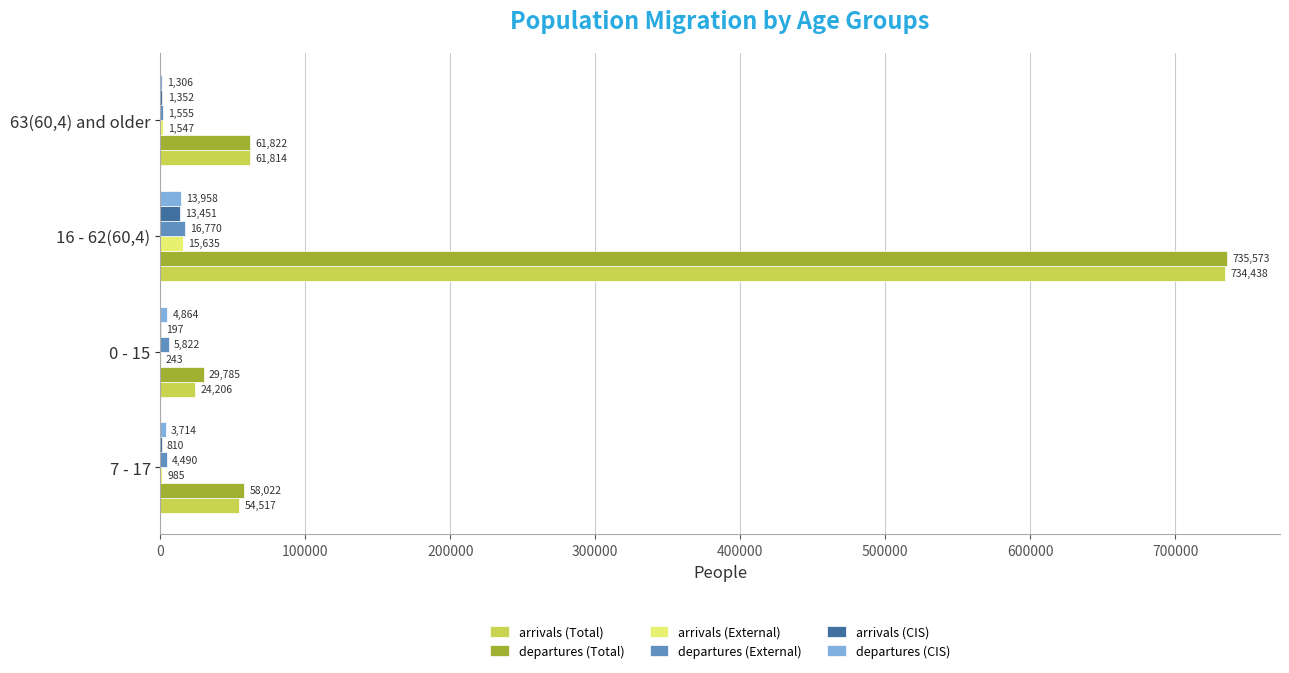

Which series has the widest spread of values?

arrivals (Total)